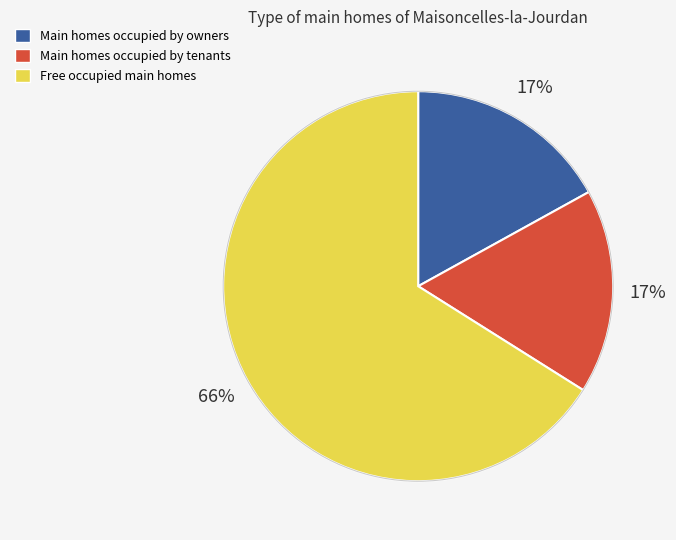

Is there any slice that represents more than half of the pie?

Yes